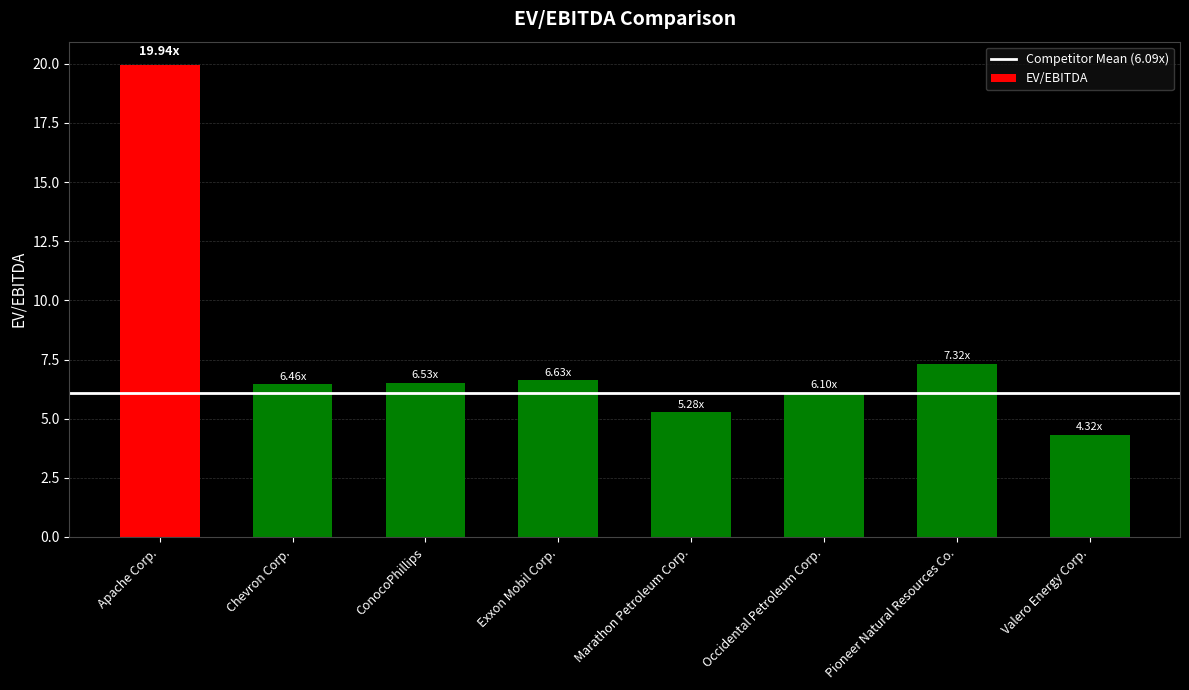

What is the label of the 8th bar from the left?

Valero Energy Corp.